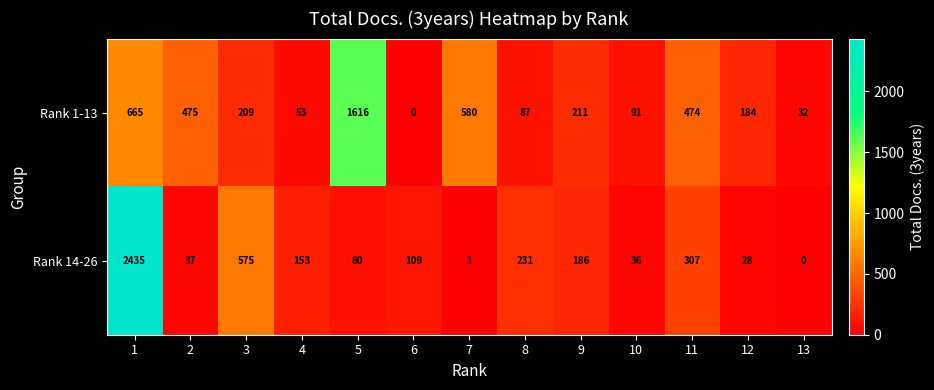

What is the sum of all Rank 1-13 values?

4677